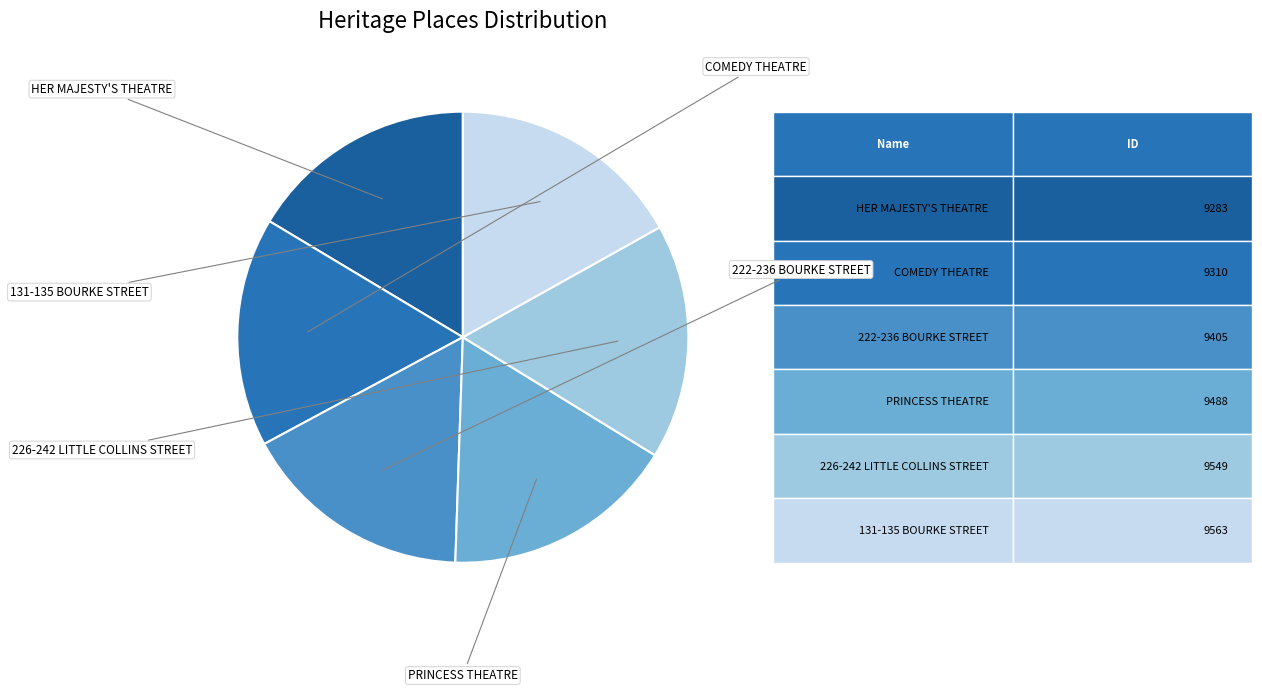

What is the smallest slice in the pie chart?

HER MAJESTY'S THEATRE